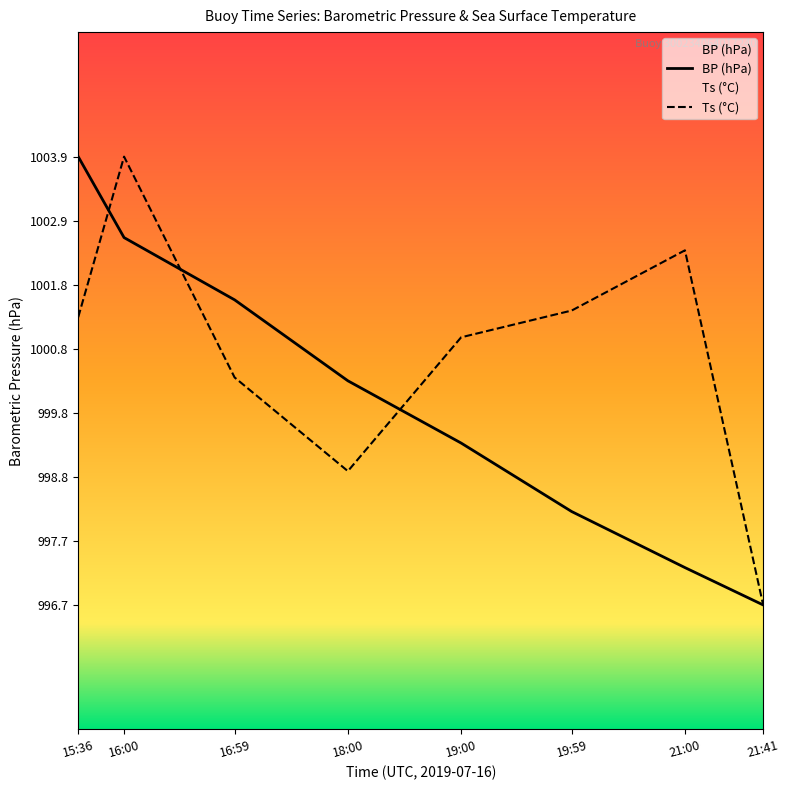

Which series has the largest total across all categories?

Ts (°C)